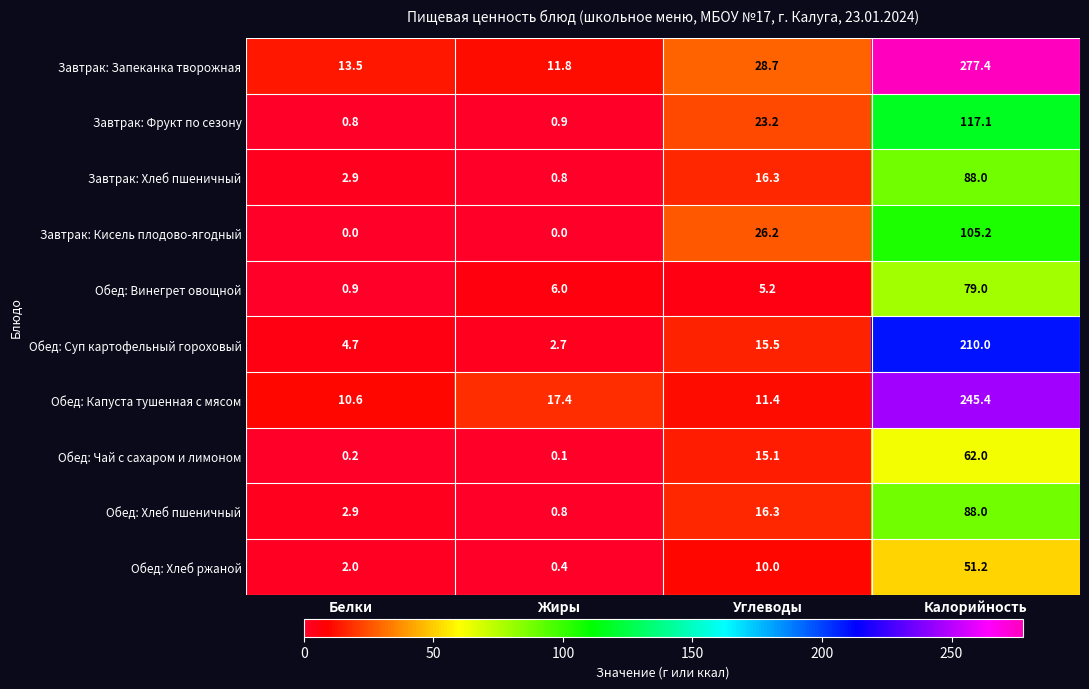

What is the average value of the Обед: Хлеб ржаной series?

15.9